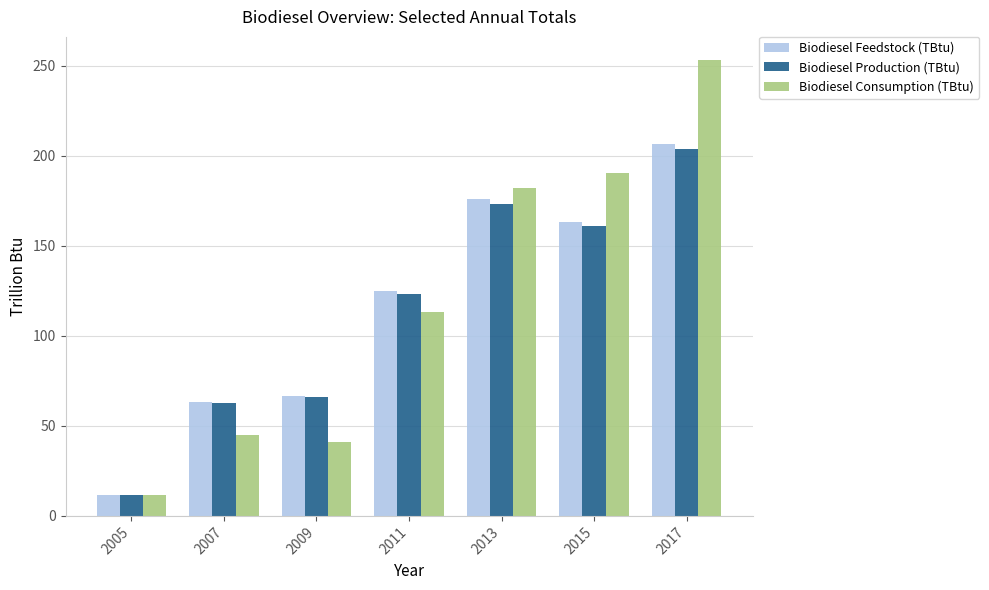

How many bars are there in total?

21